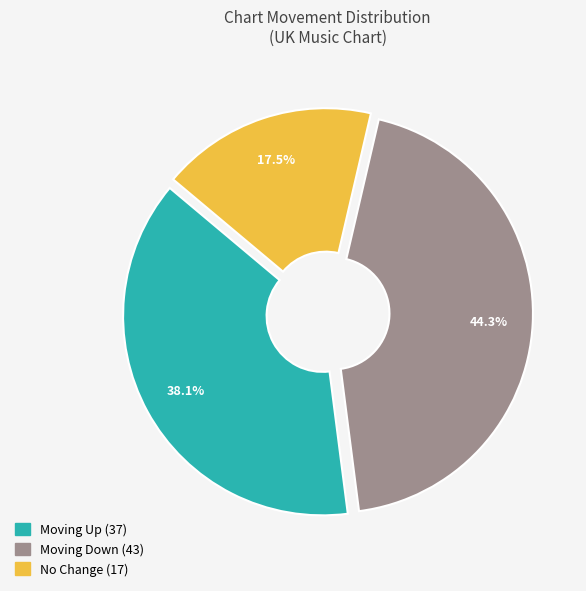

Does any single category account for the majority?

No